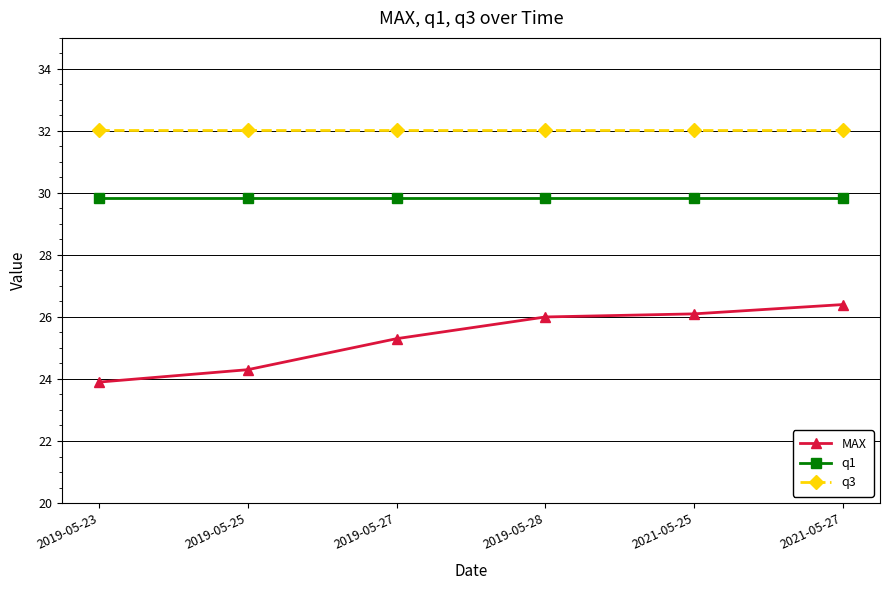

What is the sum of all q3 values?

192.1